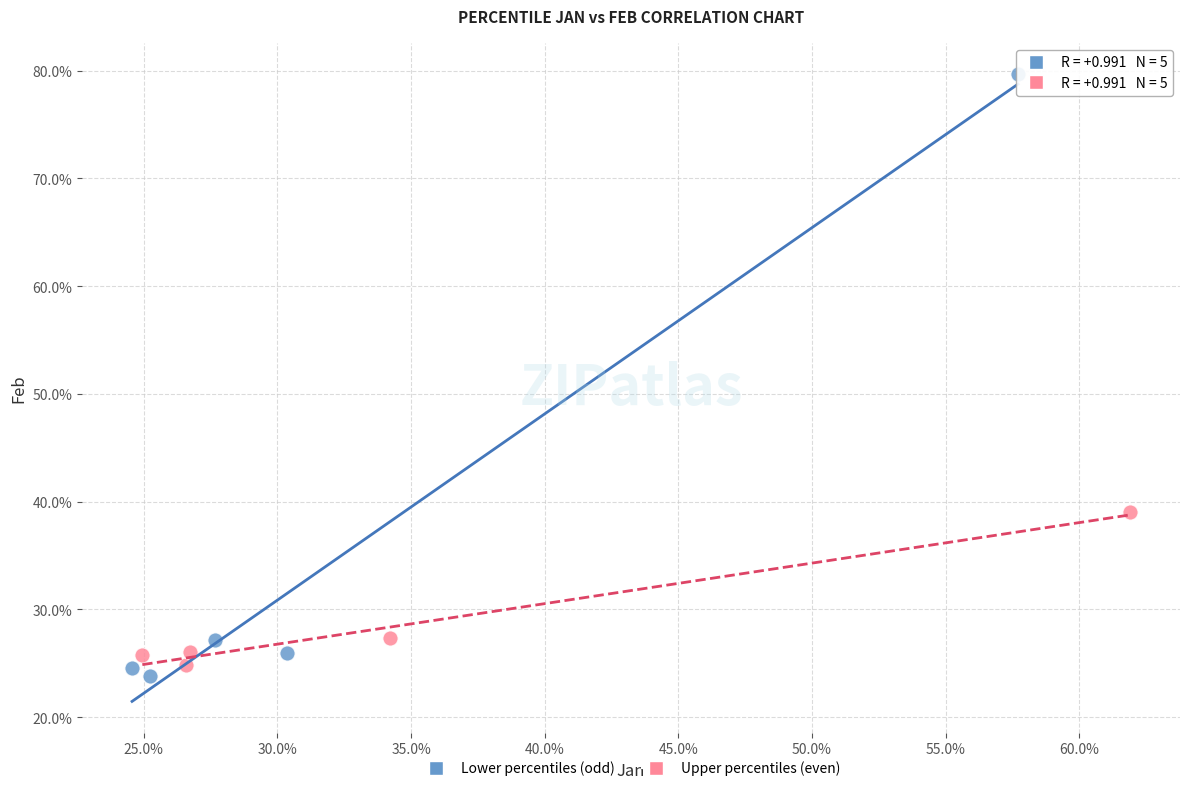

What are all the series names shown in the legend?

Lower percentiles (odd), Upper percentiles (even)